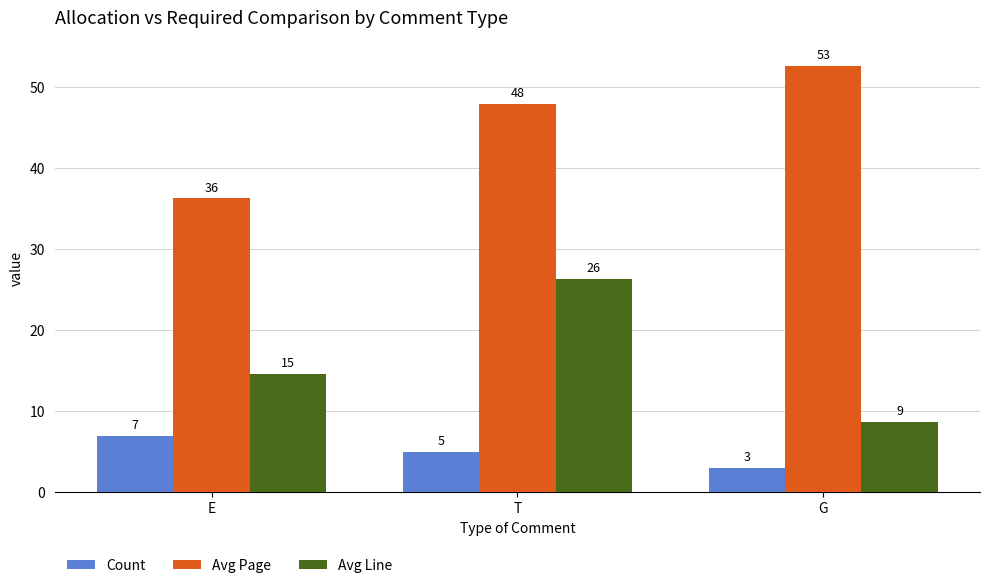

At which label does Count first exceed 5?

E